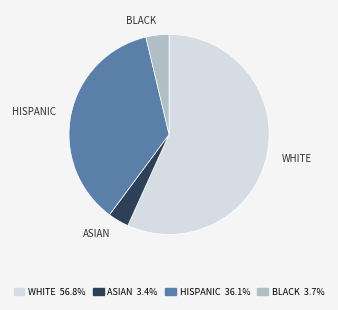

Which slice is the largest?

WHITE